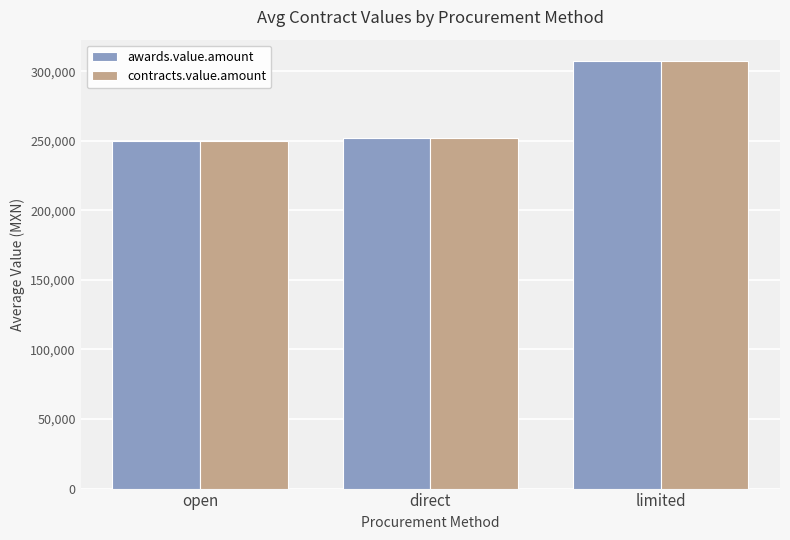

The contracts.value.amount series shows 439347.7 at open. True or false?

False